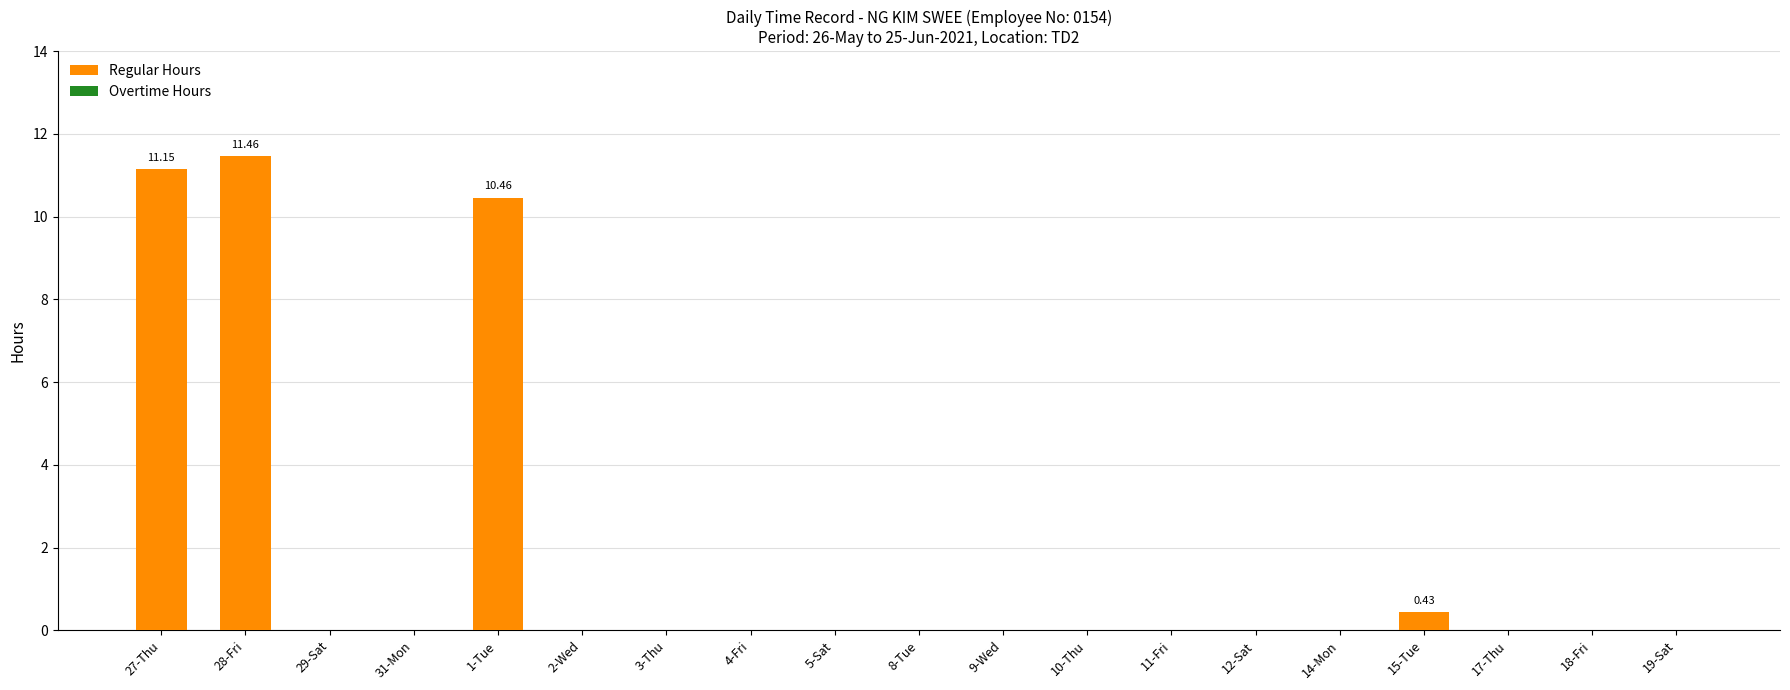

Are the bars horizontal?

No